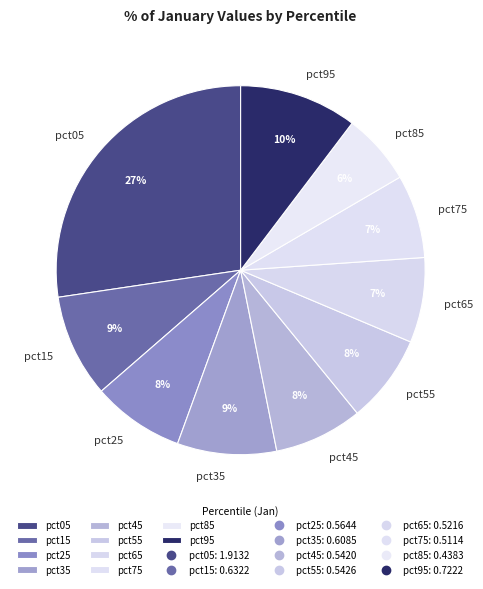

Is the sum of pct15 and pct75 greater than half?

No